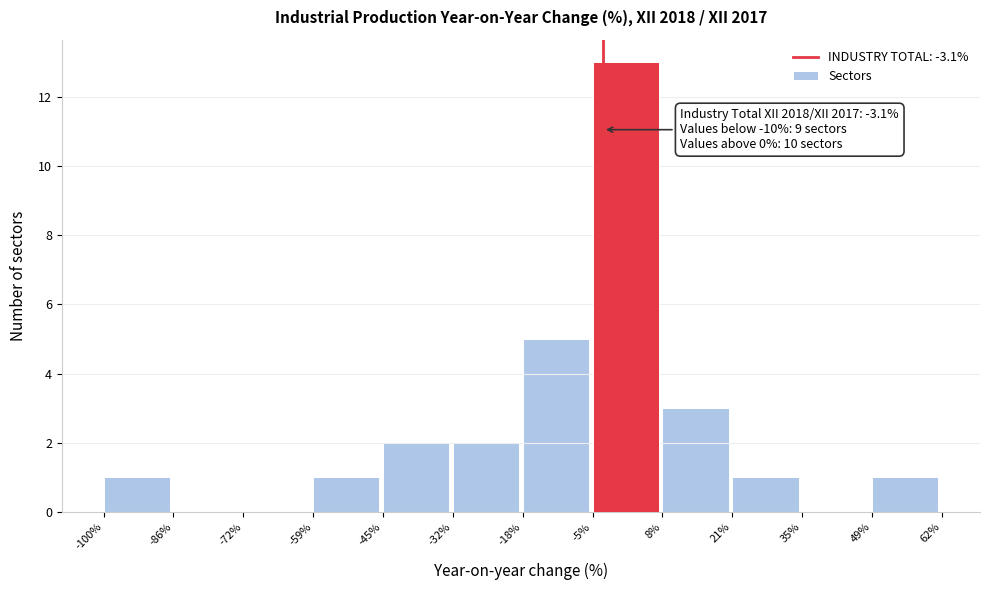

Which range on the x-axis has the tallest bar?

-5% to 8%